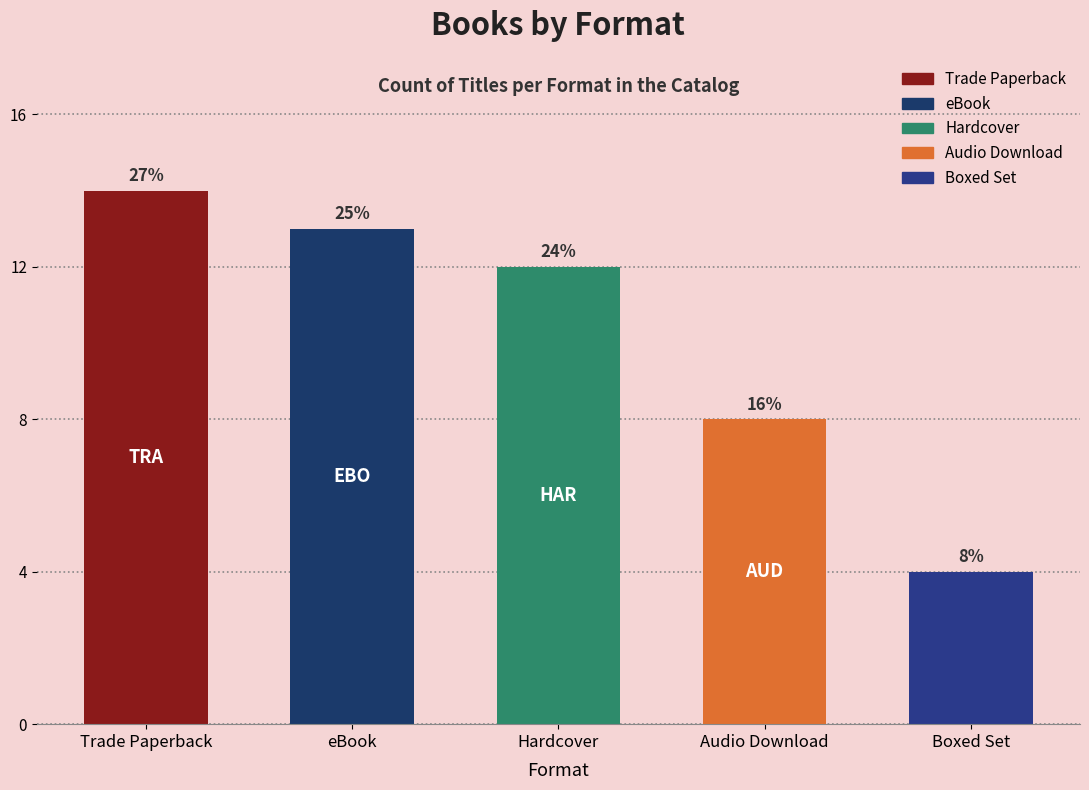

True or false: the data shows 7 at Boxed Set.

False